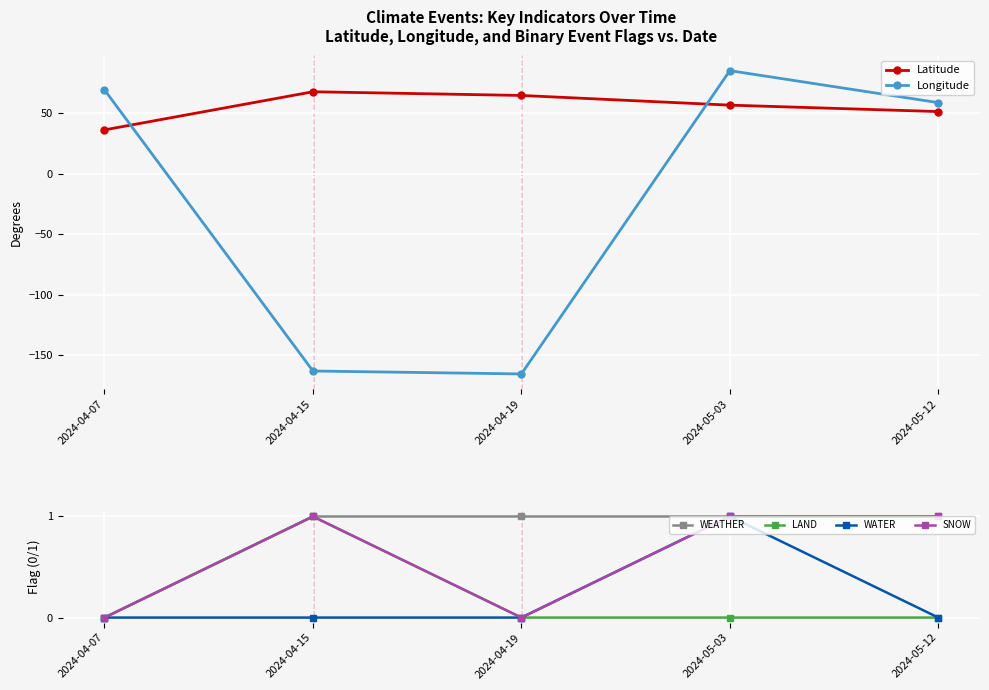

The value of WEATHER at 2024-04-19 is 1.0. True or false?

True